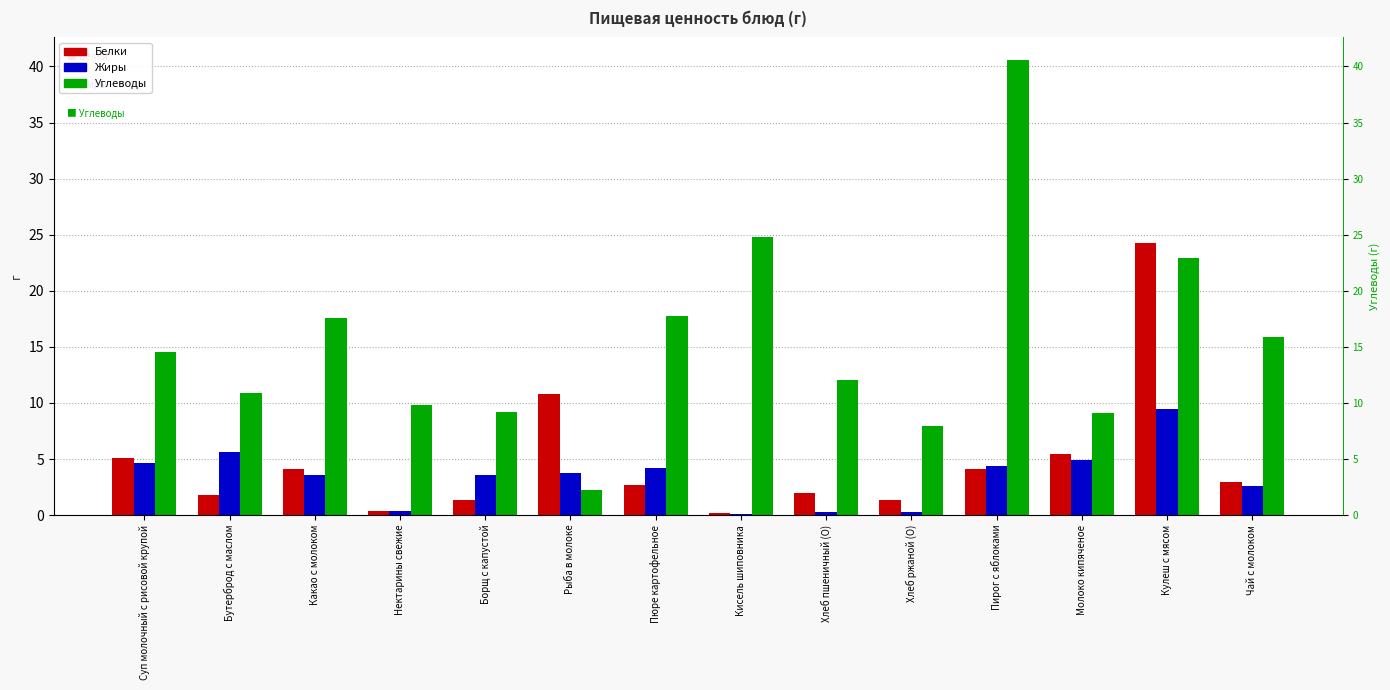

List the labels in order of Жиры value, smallest first.

Кисель шиповника, Хлеб ржаной (О), Хлеб пшеничный (О), Нектарины свежие, Чай с молоком, Борщ с капустой, Какао с молоком, Рыба в молоке, Пюре картофельное, Пирог с яблоками, Суп молочный с рисовой крупой, Молоко кипяченое, Бутерброд с маслом, Кулеш с мясом